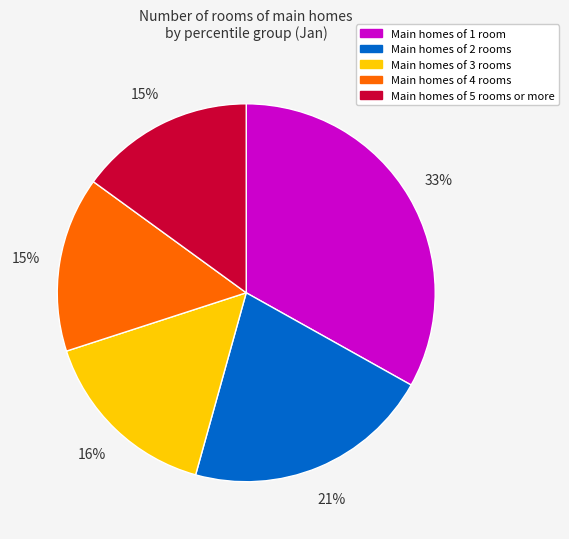

To the nearest percent, what is the difference between the largest and smallest slice percentages?

18%